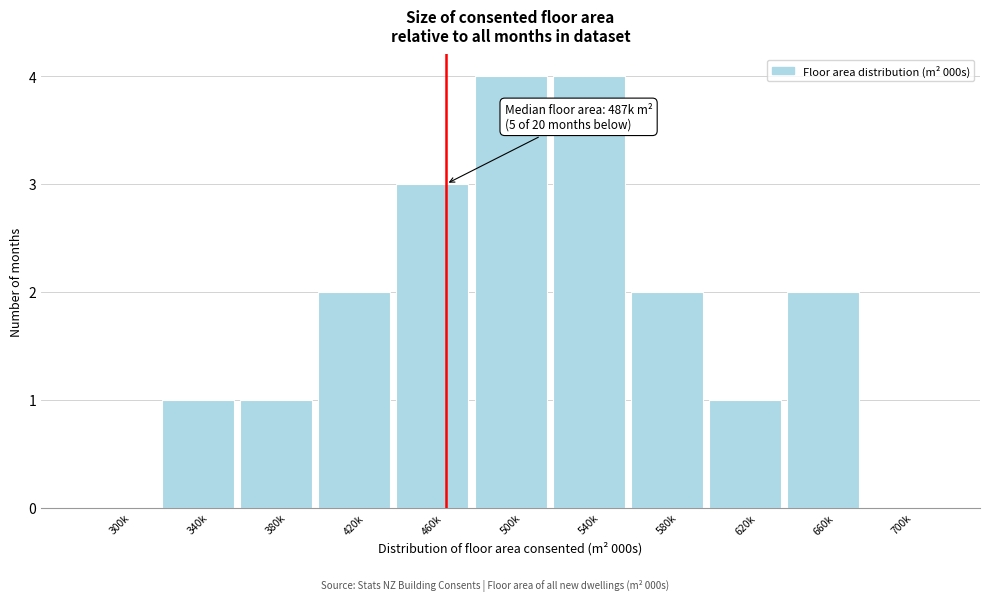

Reading right to left, list all the values displayed in this chart.

700k=0	660k=2	620k=1	580k=2	540k=4	500k=4	460k=3	420k=2	380k=1	340k=1	300k=0